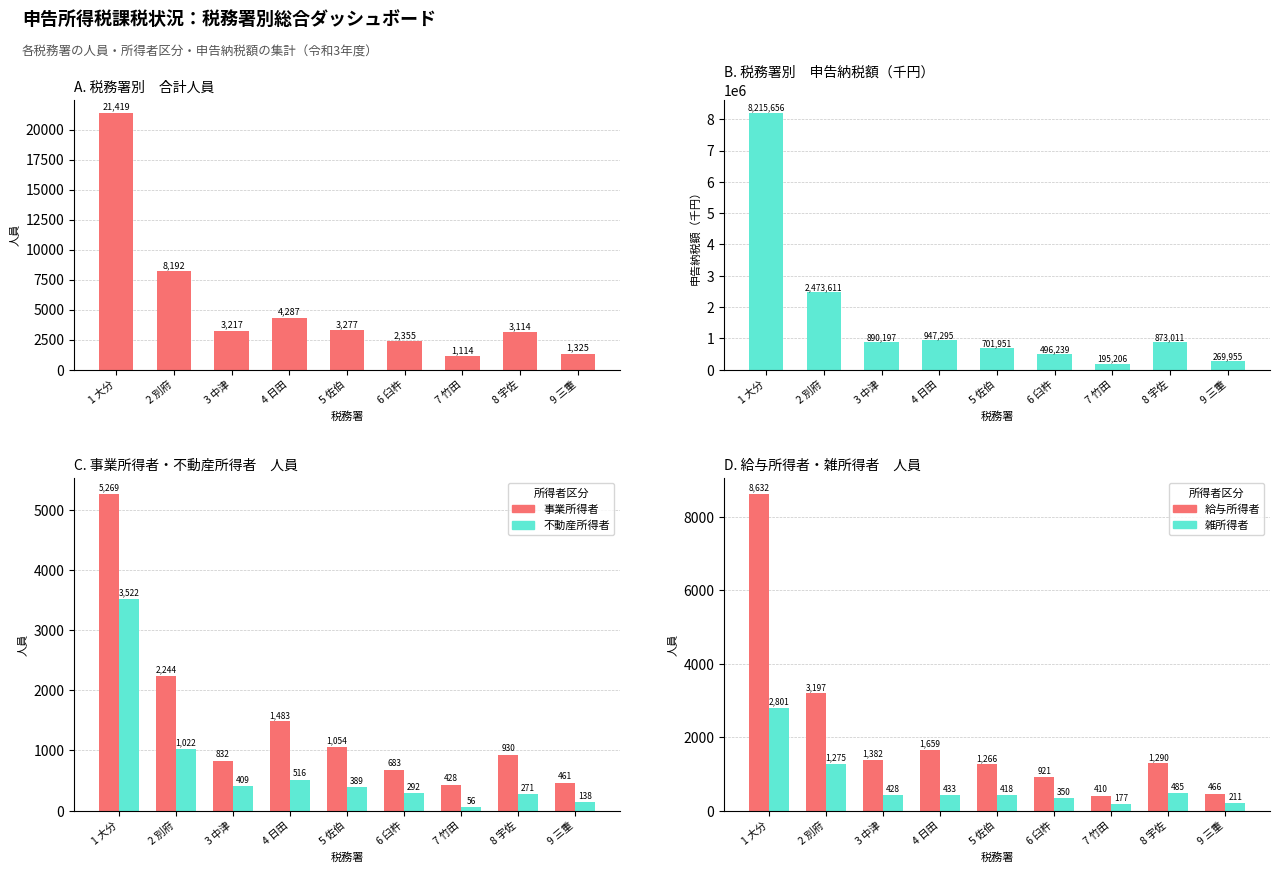

At how many categories does at least one series exceed 1210932?

2